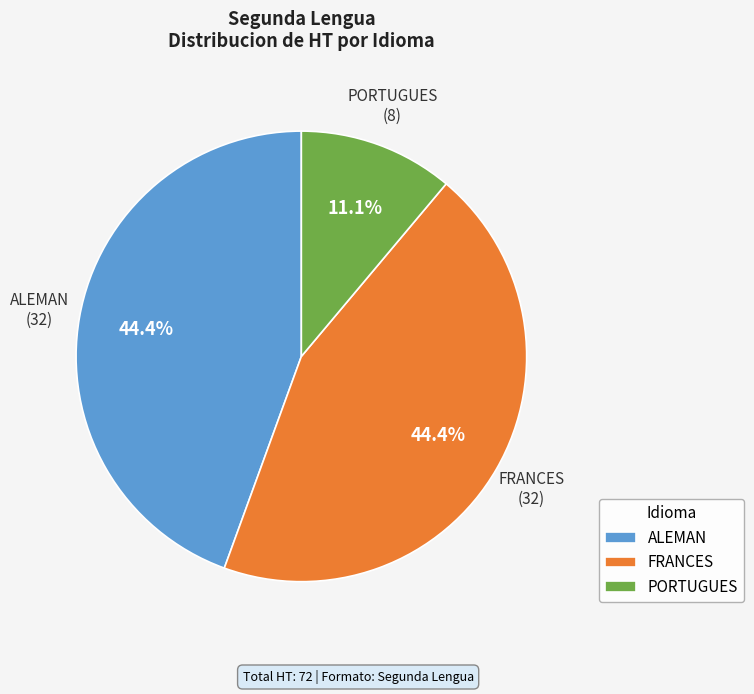

Does PORTUGUES represent more than half of the total?

No